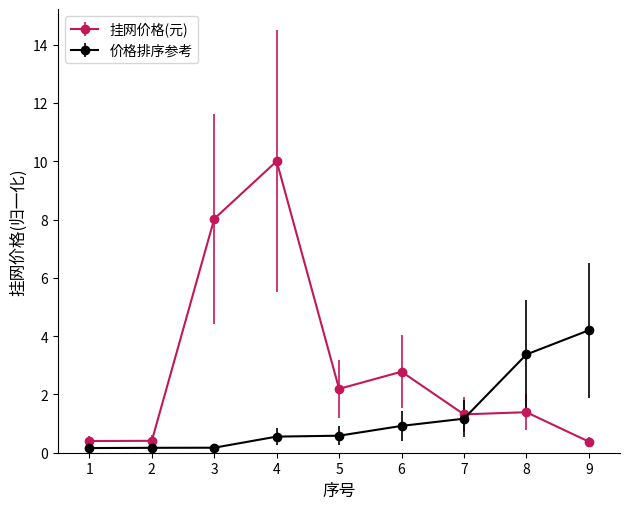

The 挂网价格(元) series shows 13.6 at 4. True or false?

False